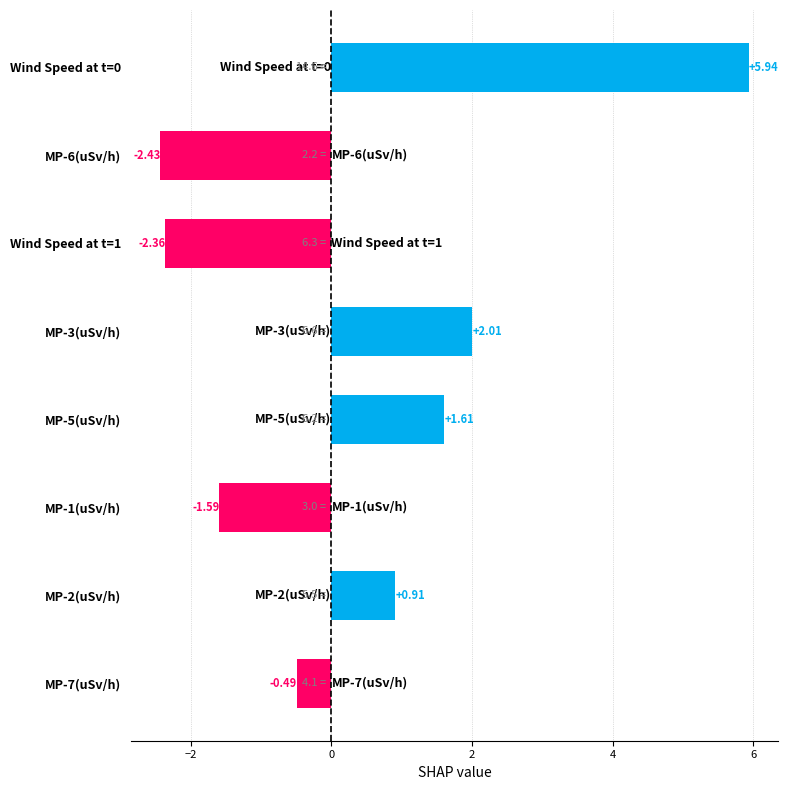

What is the change in value from MP-2(uSv/h) to MP-5(uSv/h)?

+0.7